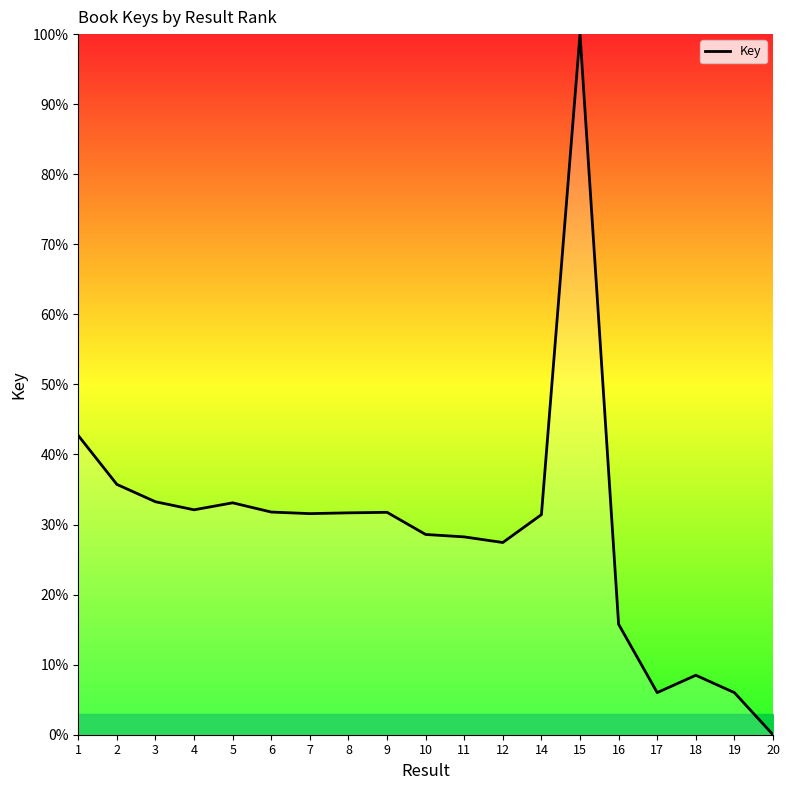

What is the difference between the values at 14 and 10?

2.8